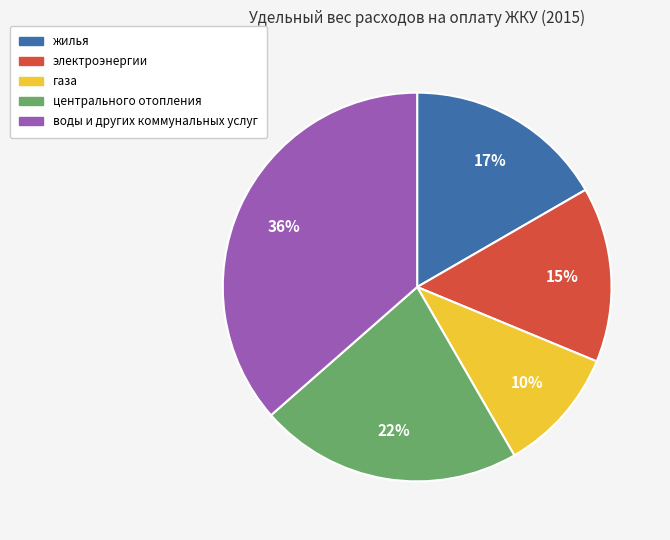

Approximately how many times larger is the value at электроэнергии compared to центрального отопления?

0.7